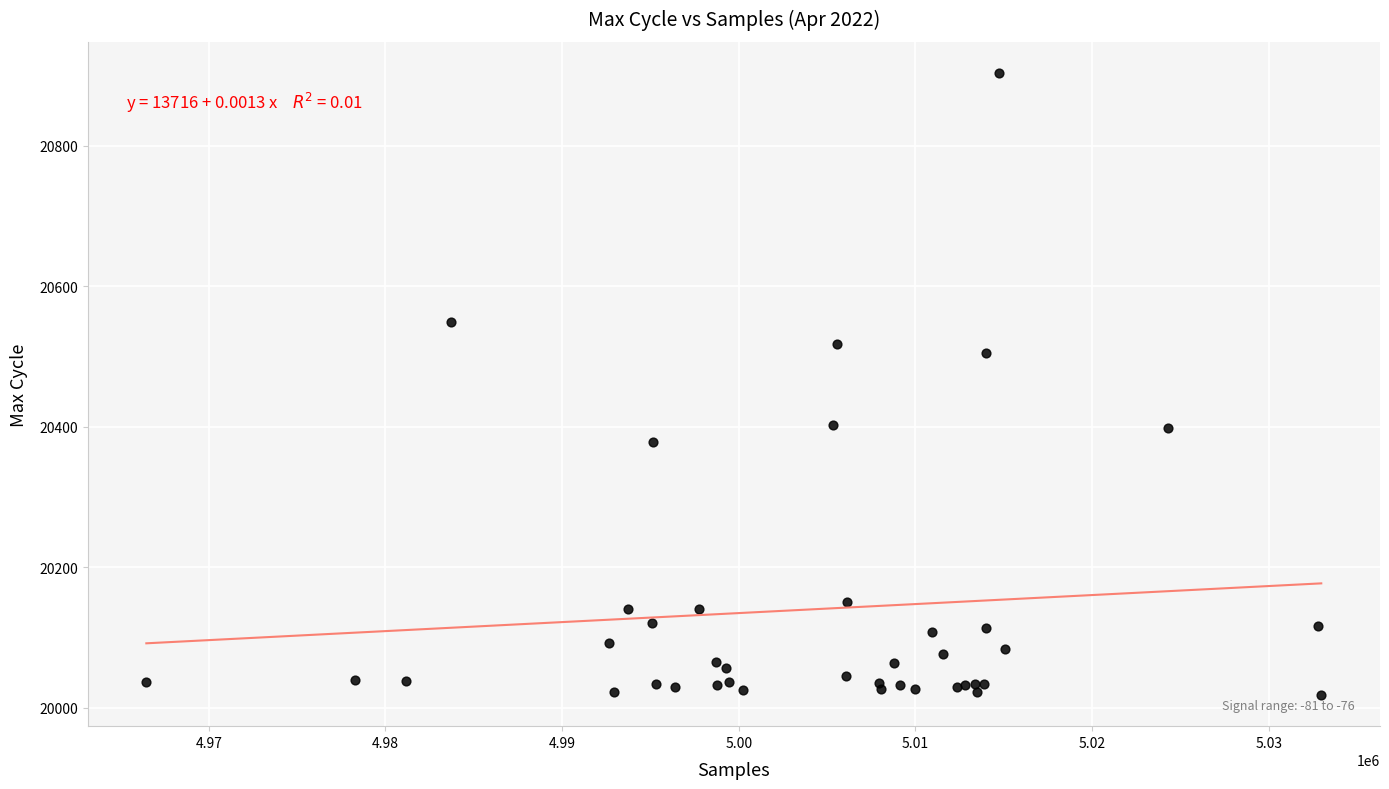

What Y value in the scatter plot is closest to 20461?

20505